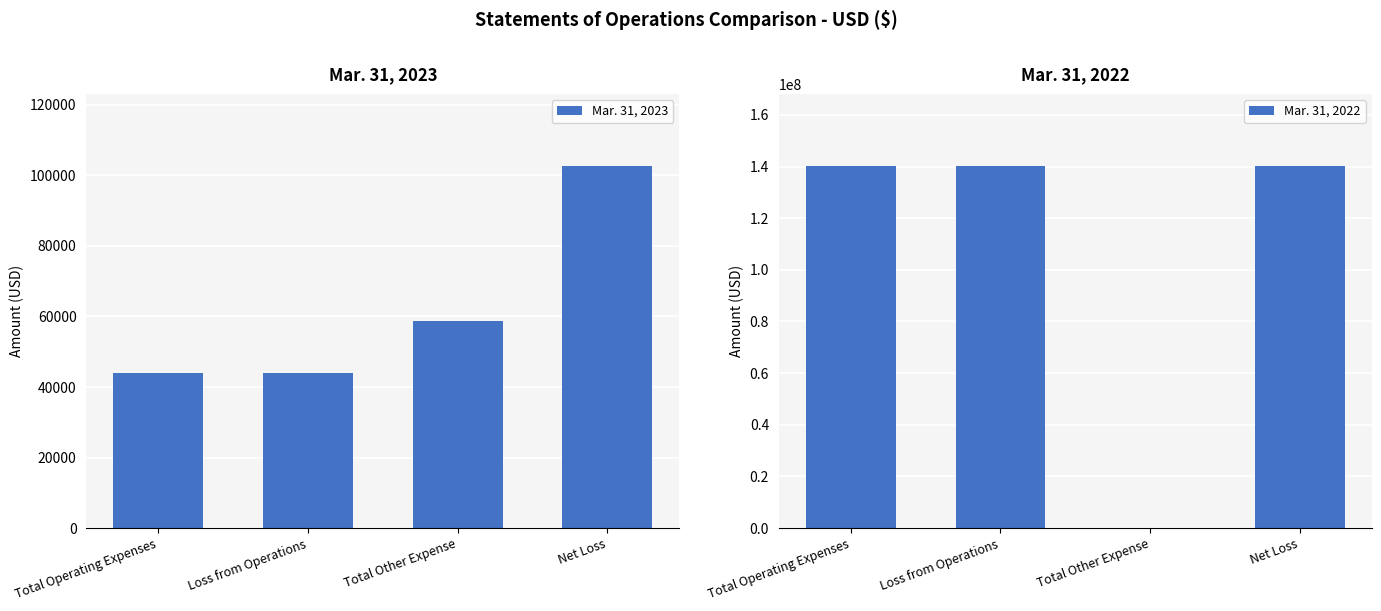

At how many categories does at least one series exceed 38327799?

3